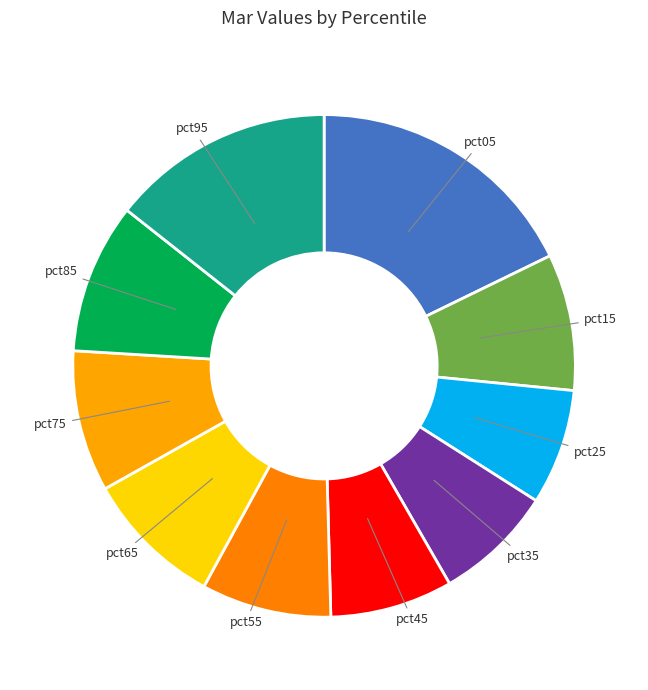

Between pct45 and pct15, which is larger?

pct15